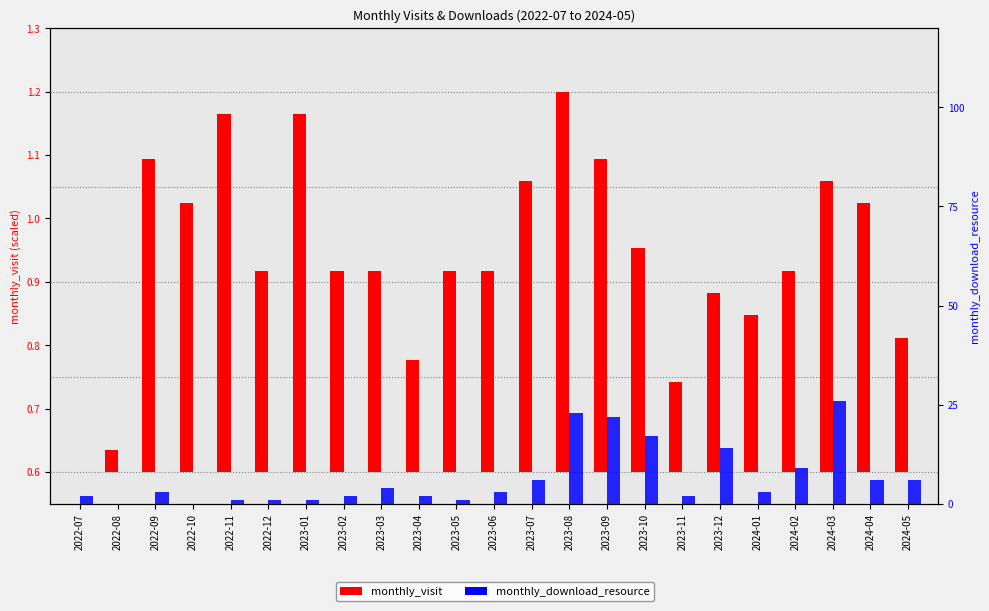

Rank the series by their average value, from lowest to highest.

monthly_visit, monthly_download_resource